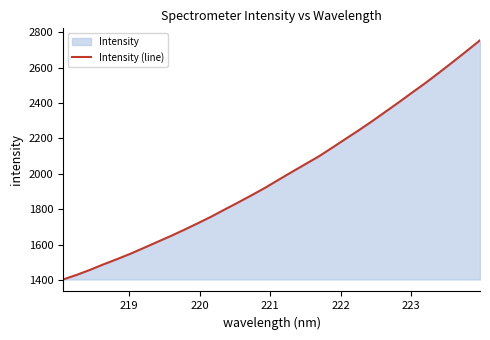

What is the difference between the maximum and minimum values?

1351.1